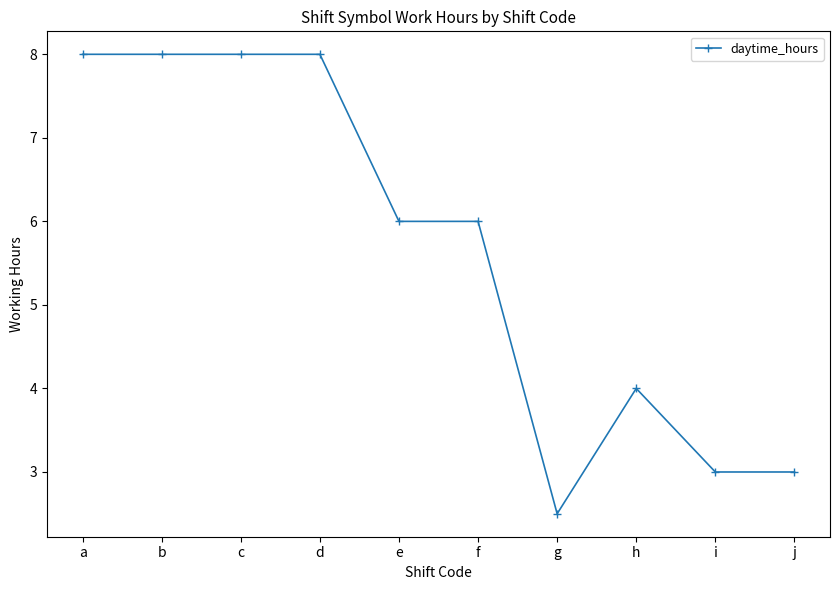

What is the difference between the values at j and e?

3.0